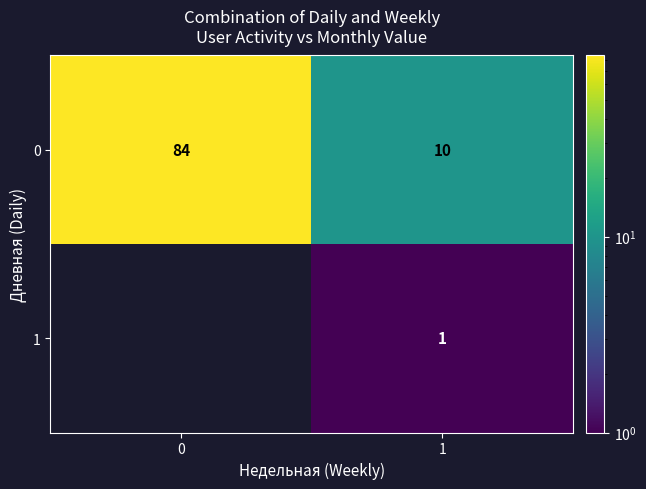

Is it true that 1 equals 2 at 1?

False